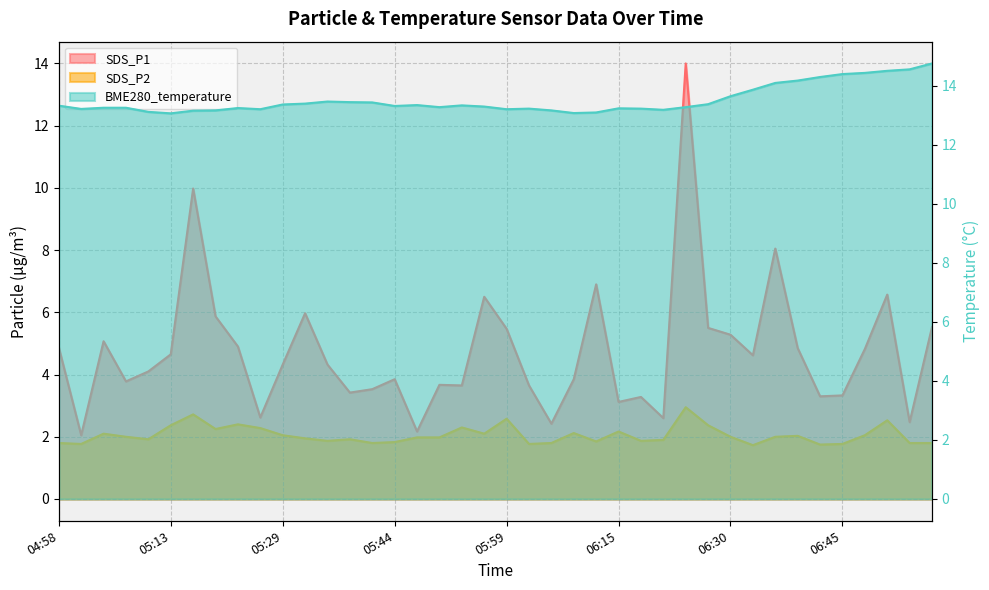

What is the label of the 15th point from the left?

05:41